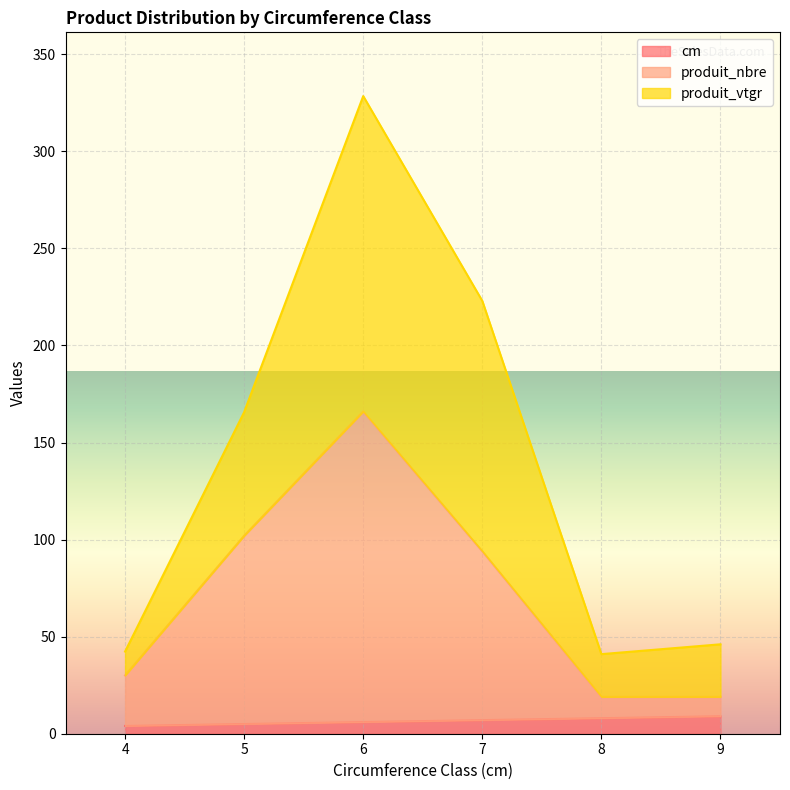

Rank the categories by produit_vtgr value from highest to lowest.

6, 7, 5, 9, 4, 8